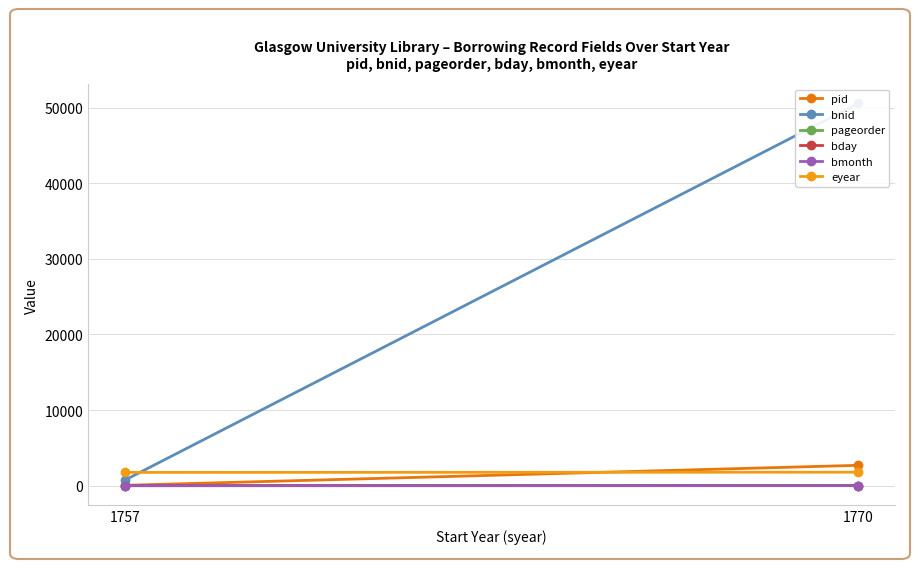

What is the value of the pageorder point at the 2nd from the left?

17